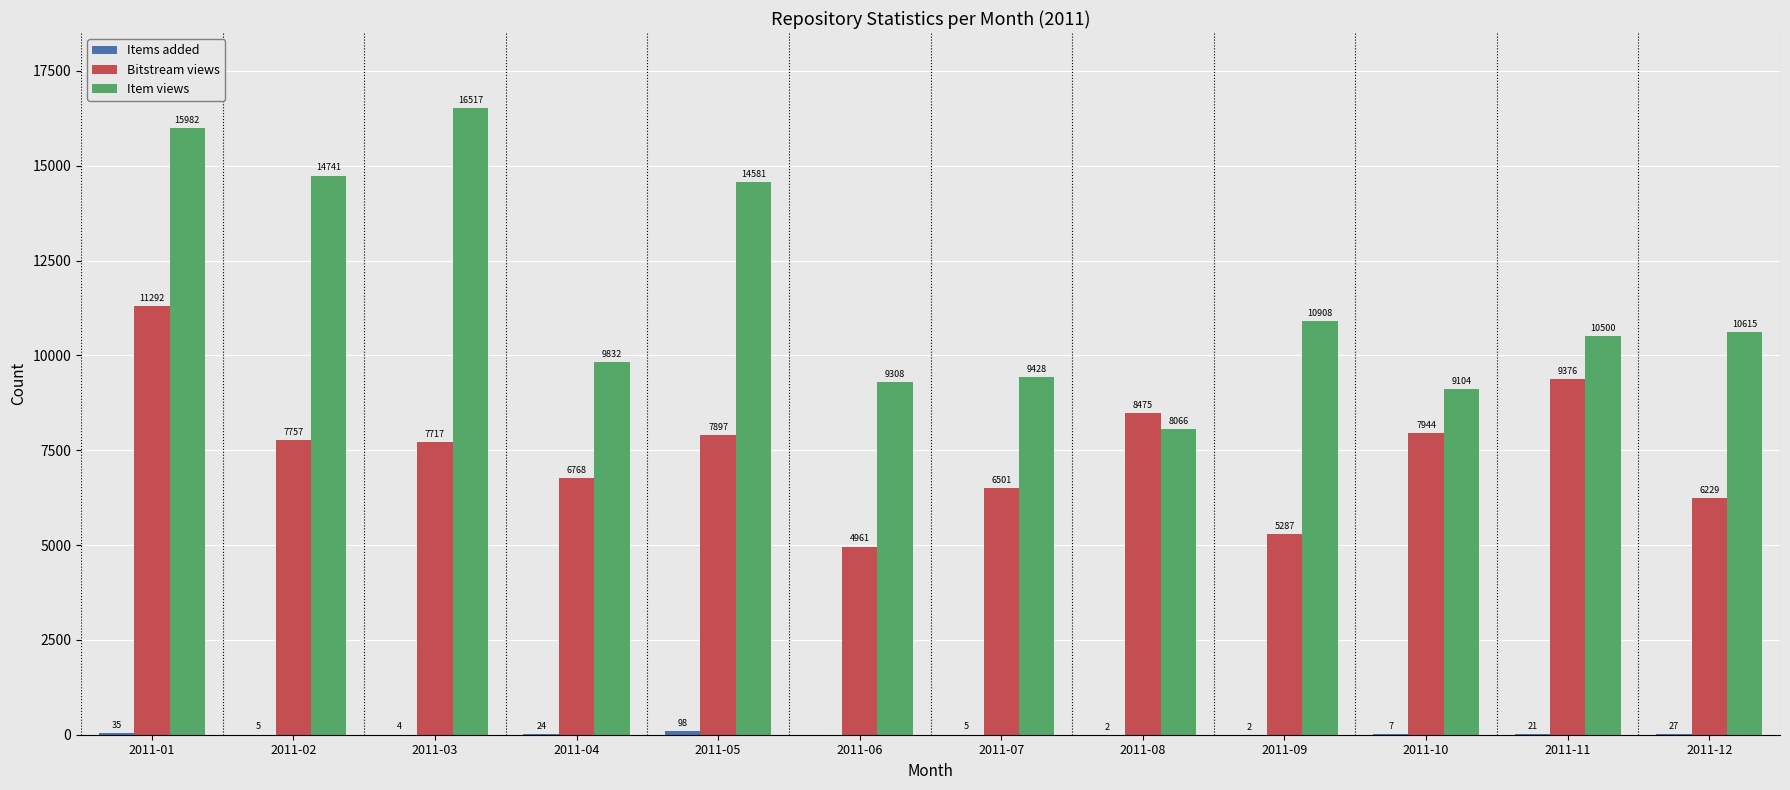

At which label is Bitstream views closest to 8126?

2011-10